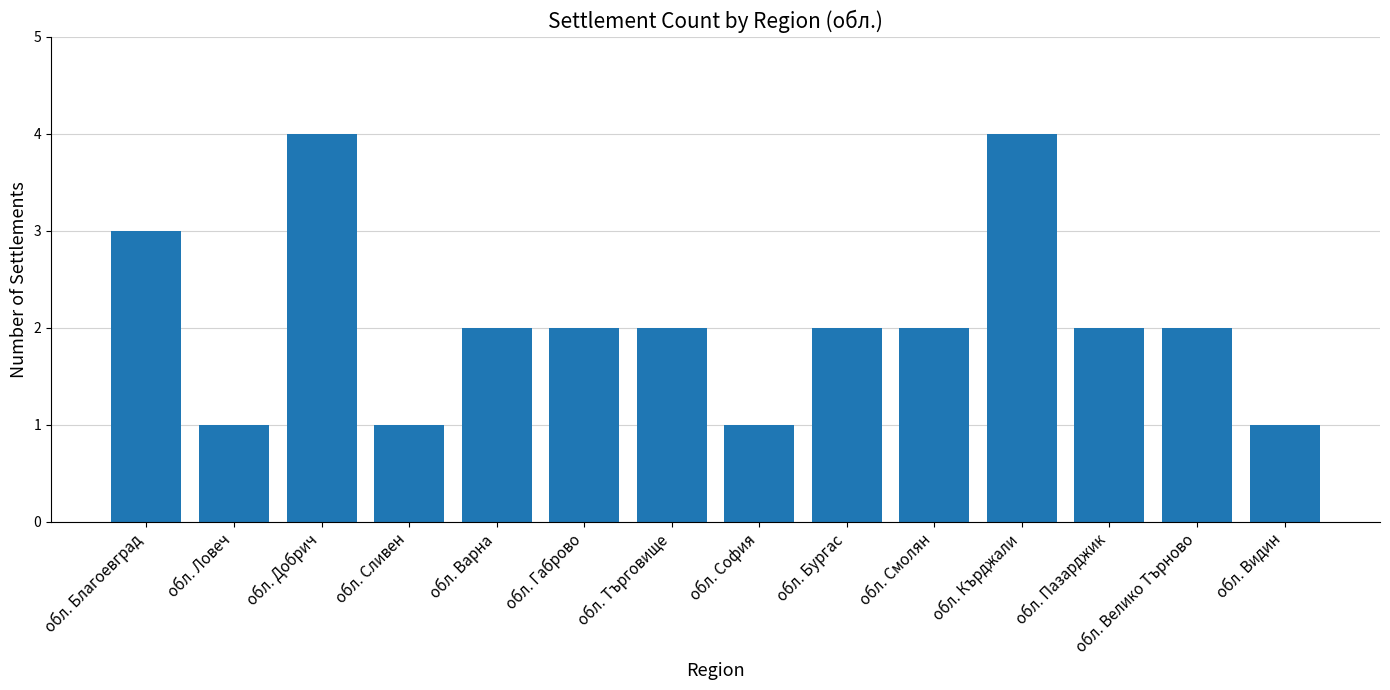

Count the number of categories in the chart.

14